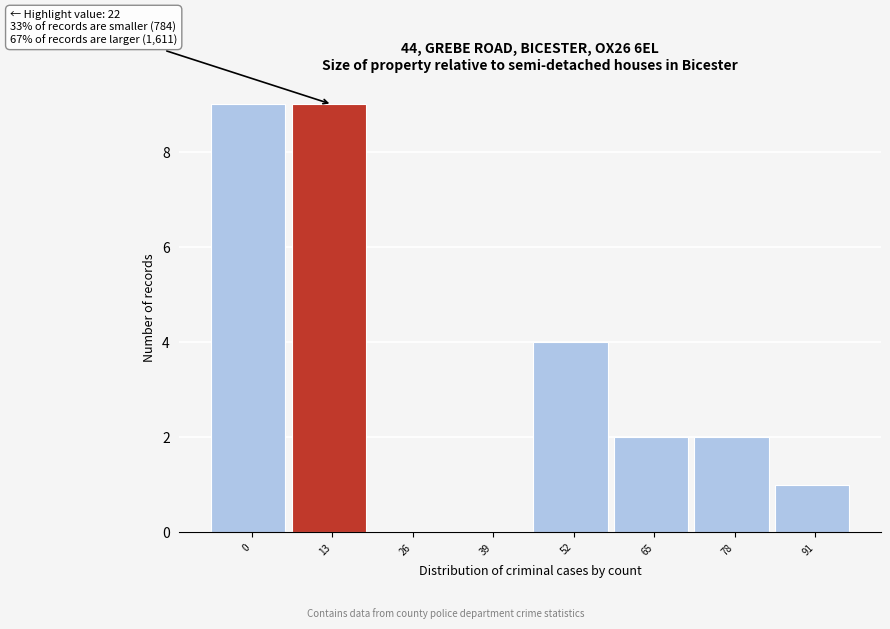

Reading left to right, extract all data points from this chart.

0=9	13=9	26=0	39=0	52=4	65=2	78=2	91=1